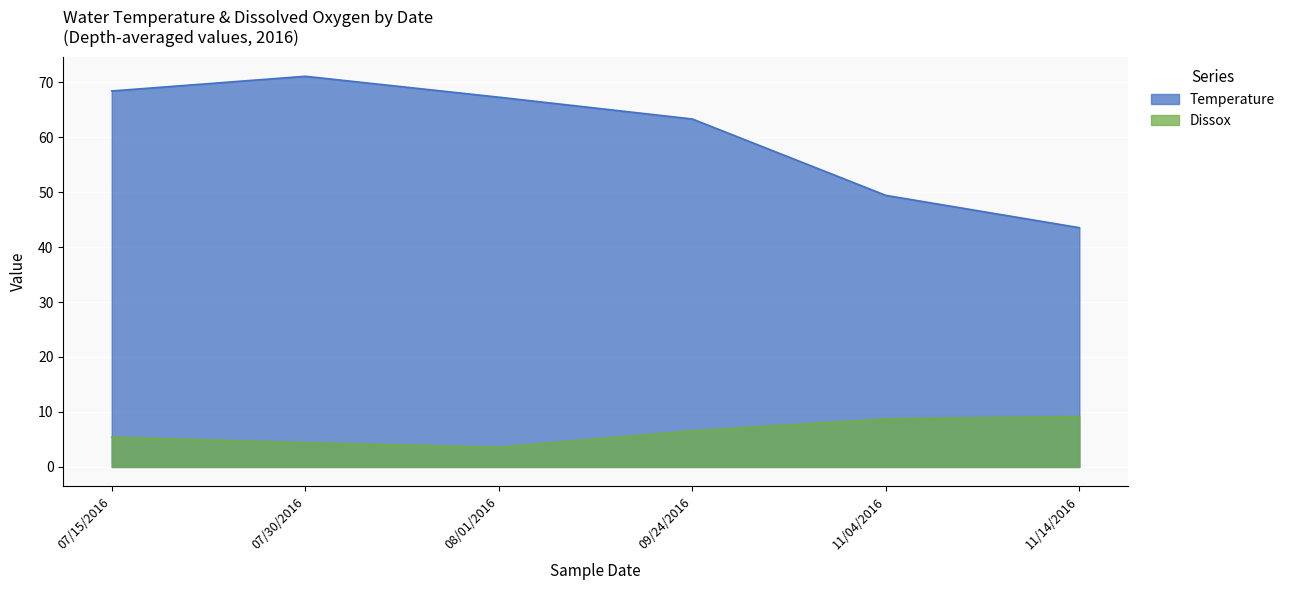

How many series are shown in this chart?

2